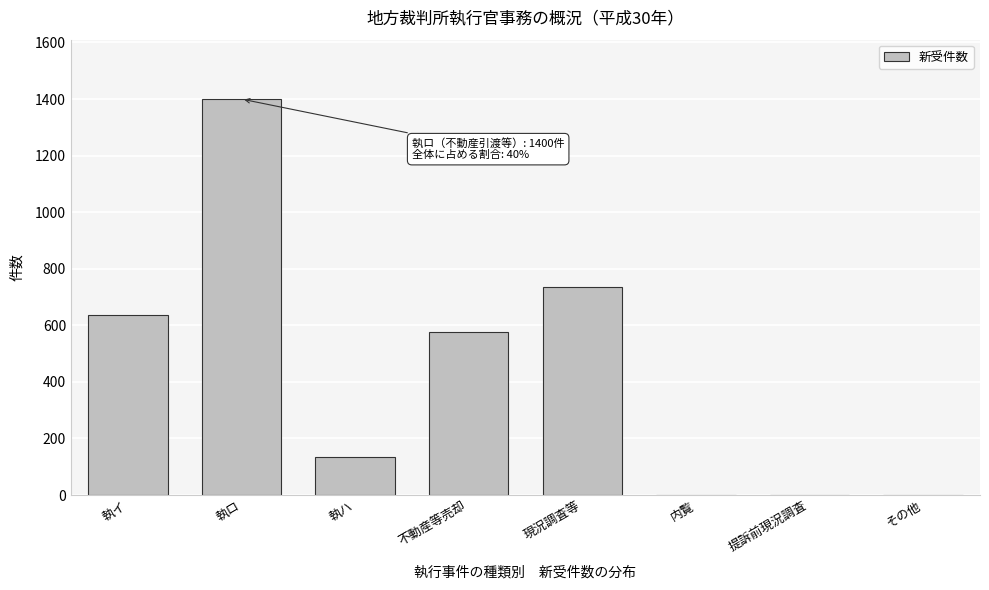

Reading left to right, what are all the values shown in this chart?

執イ=638	執ロ=1400	執ハ=135	不動産等売却=576	現況調査等=735	内覧=0	提訴前現況調査=0	その他=0